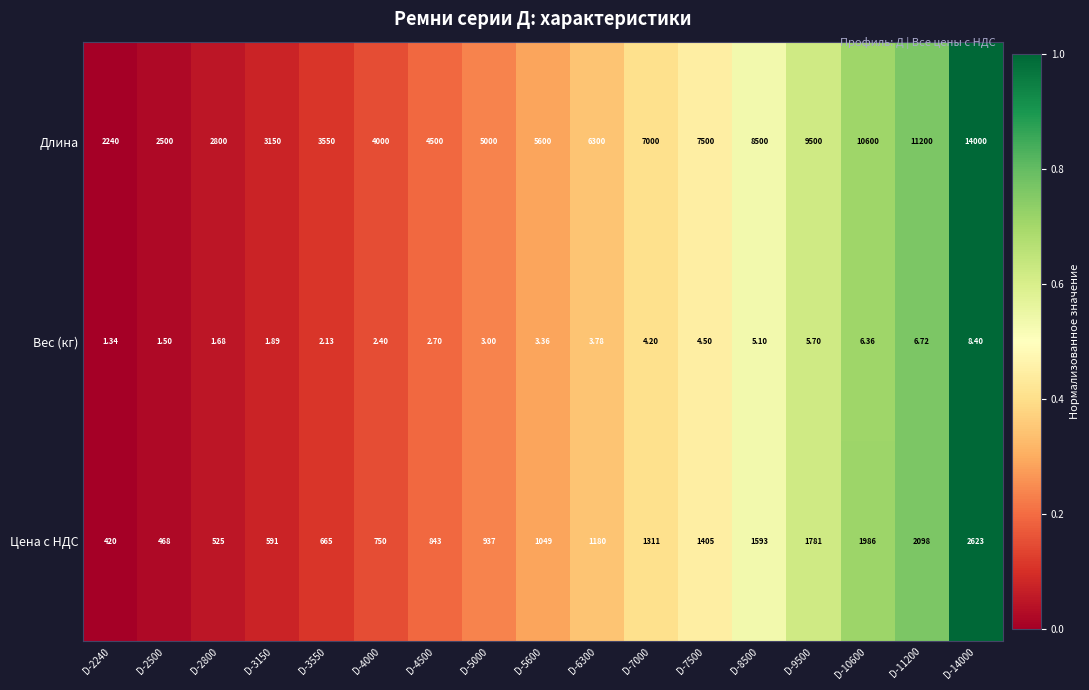

Which category has the lowest value across all series?

D-2240